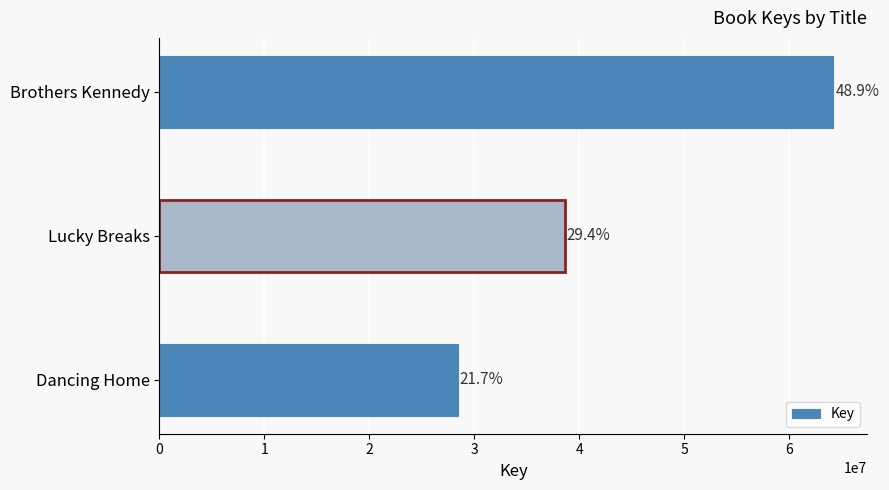

Does the chart contain any negative values?

No